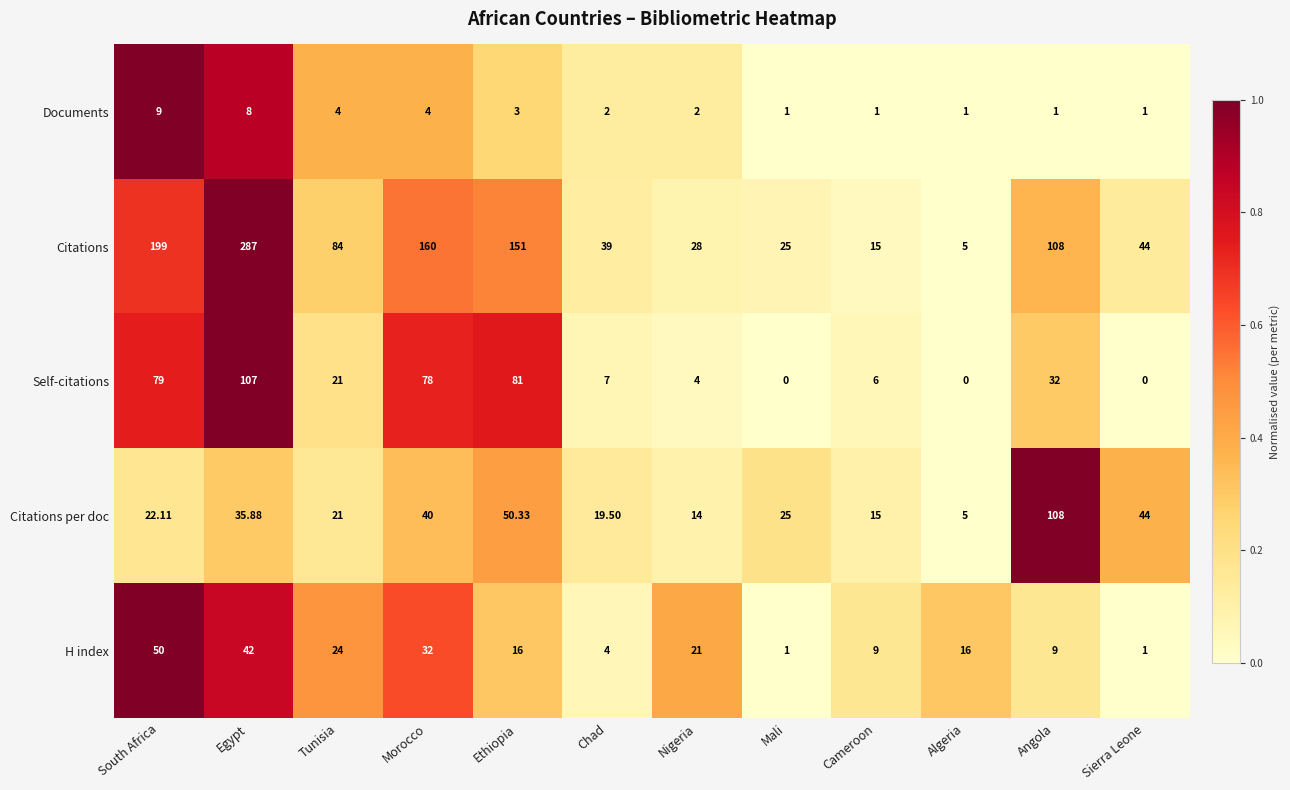

Which label corresponds to the largest value in the chart?

Egypt